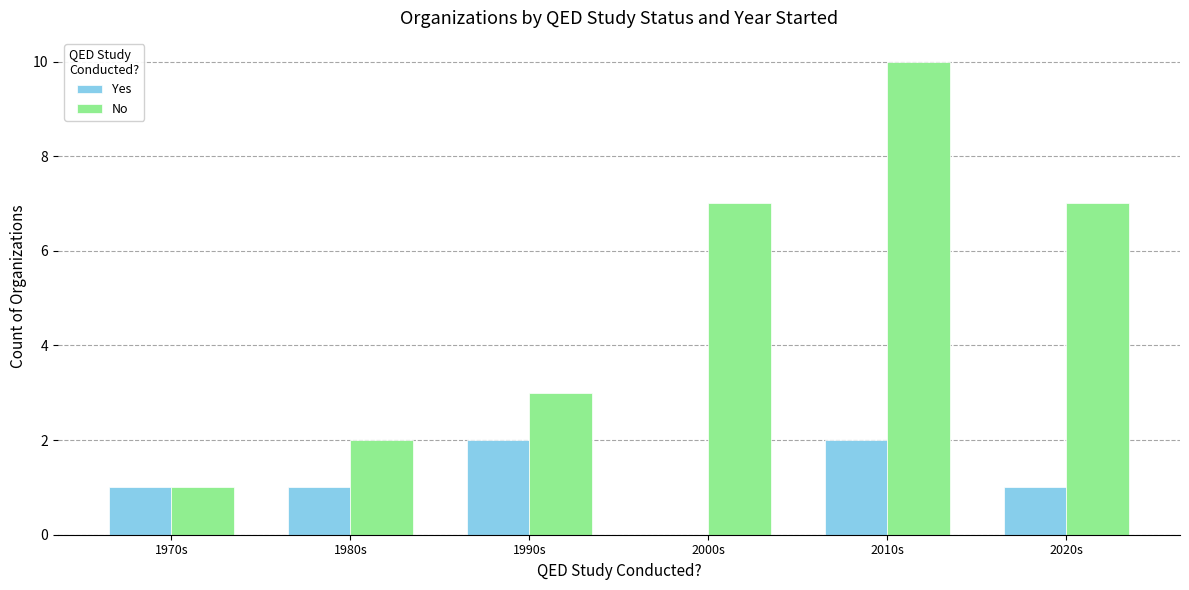

What are all the series names shown in the legend?

Yes, No